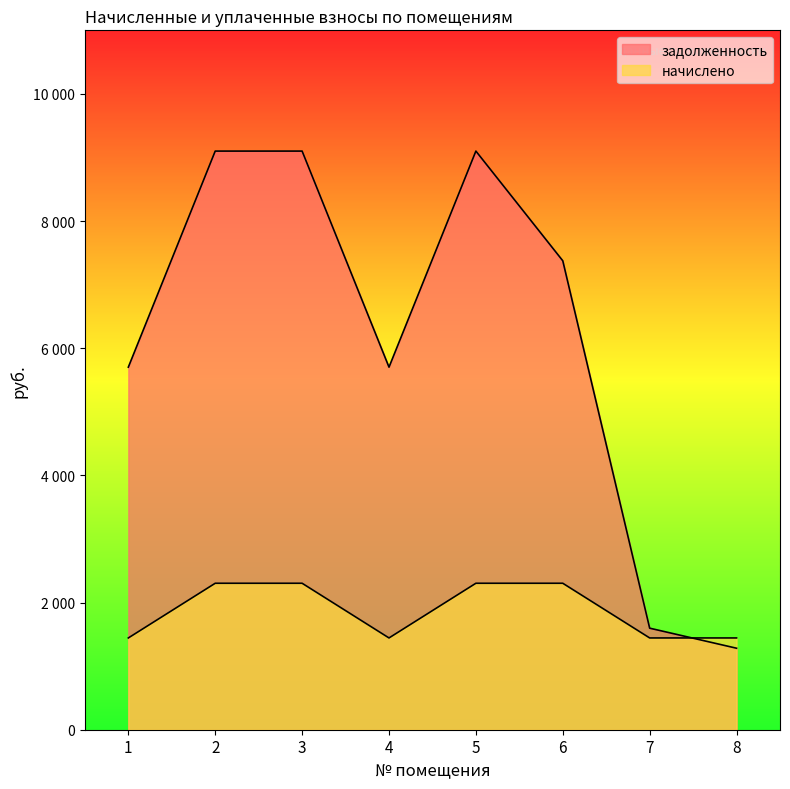

Rank the series by their average value, from lowest to highest.

начислено, задолженность